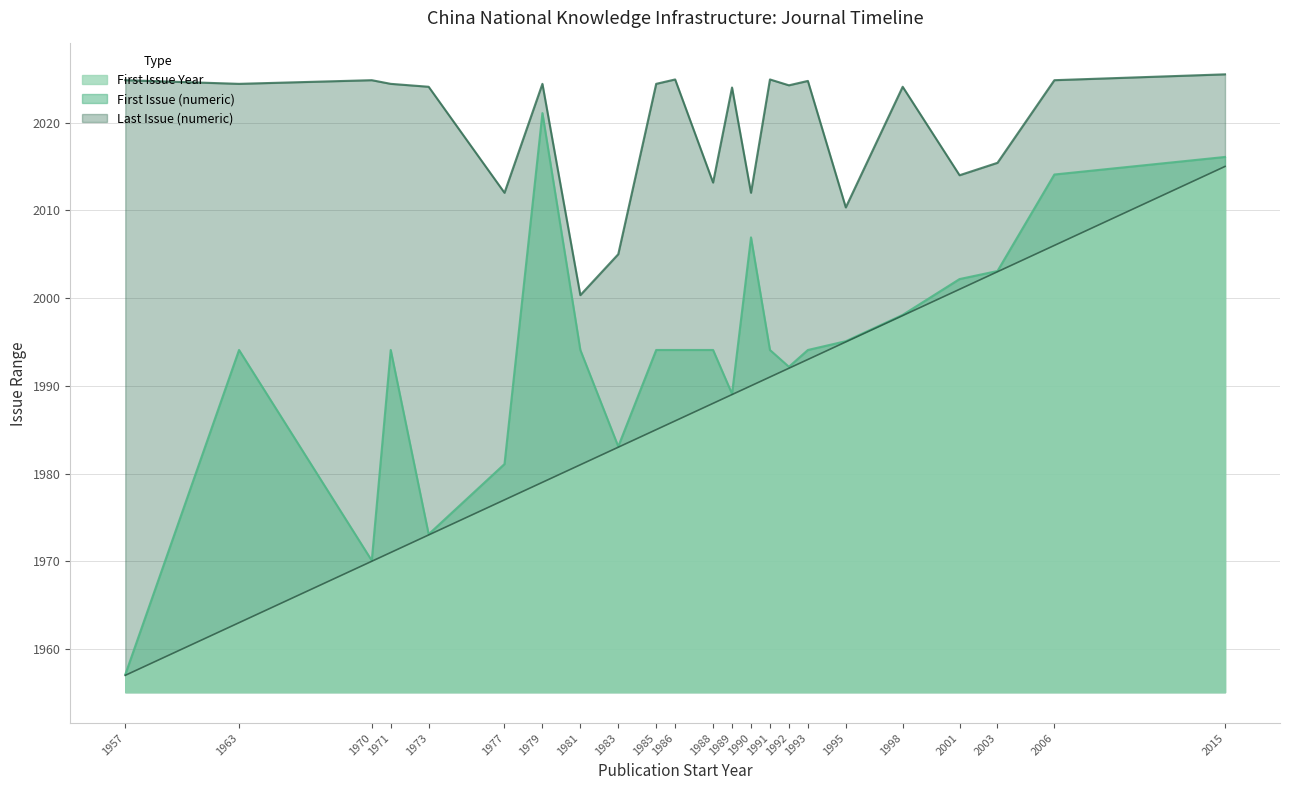

What is the difference between the maximum and second lowest values in the First Issue (numeric) series?

51.0